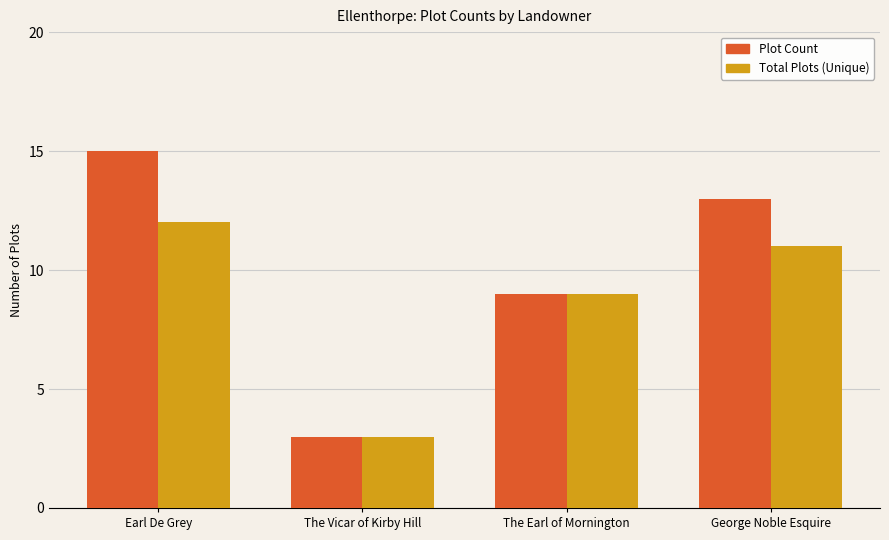

At which category is the sum across all series the highest?

Earl De Grey